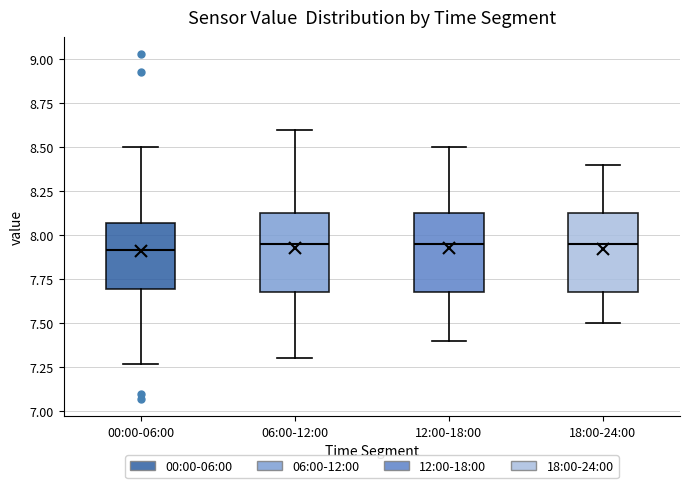

Reading left to right, transcribe this box plot: for each box, give where its median line is, the range the box spans, and where its two whiskers end, as read against the y-axis. The values are not printed on the chart, so give them approximately, as read against the axis.

00:00-06:00: median 7.90, box 7.70 to 8.05, whiskers 7.25 to 8.50
06:00-12:00: median 7.95, box 7.70 to 8.15, whiskers 7.30 to 8.60
12:00-18:00: median 7.95, box 7.70 to 8.15, whiskers 7.40 to 8.50
18:00-24:00: median 7.95, box 7.70 to 8.15, whiskers 7.50 to 8.40